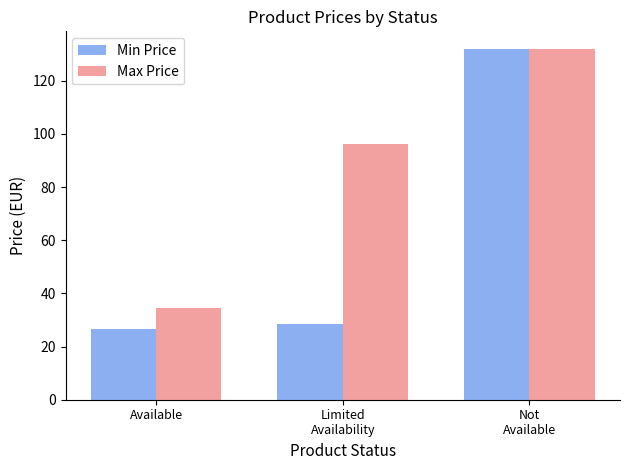

What is the total value across all series at Not
Available?

263.9